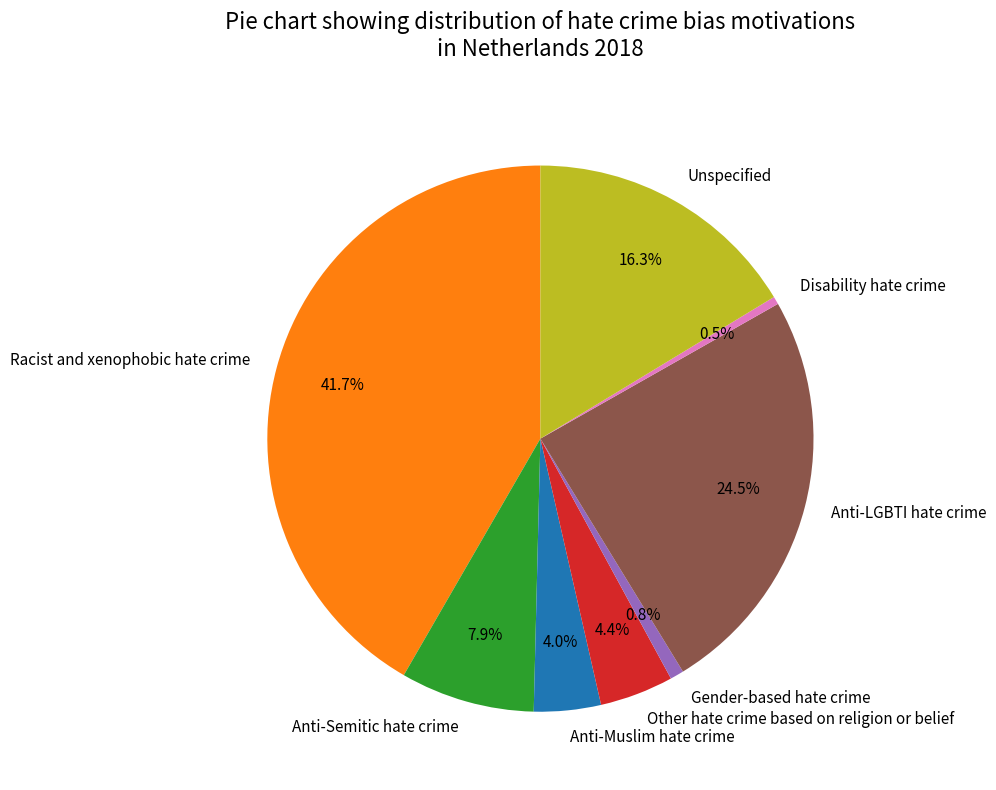

What is the ratio of the value at Disability hate crime to the value at Gender-based hate crime?

0.6